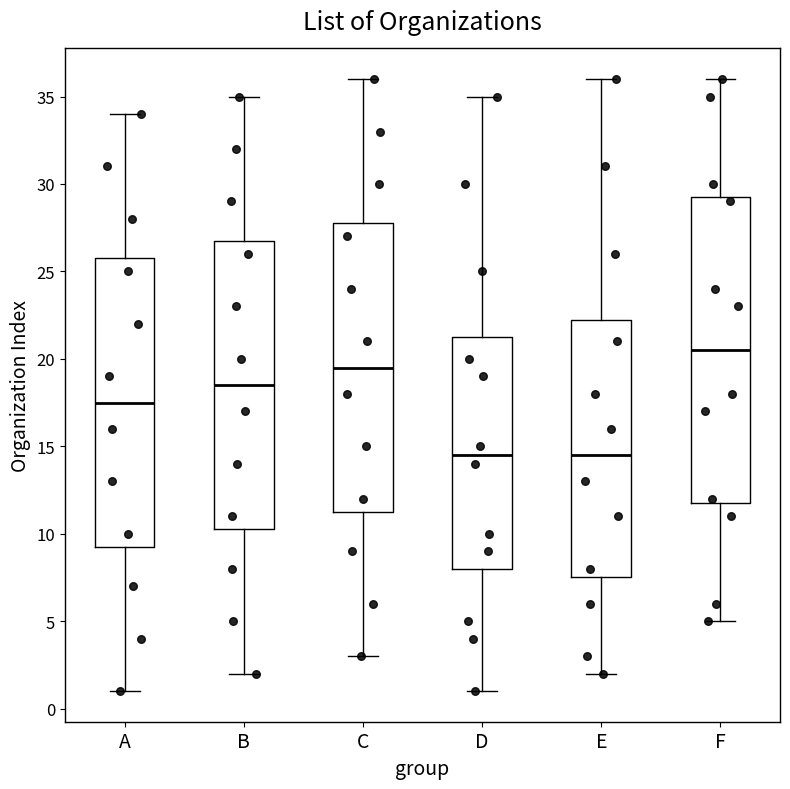

Where does the median line of the box for C sit on the y-axis? The values are not printed on the chart, so give them approximately, as read against the axis.

19.5